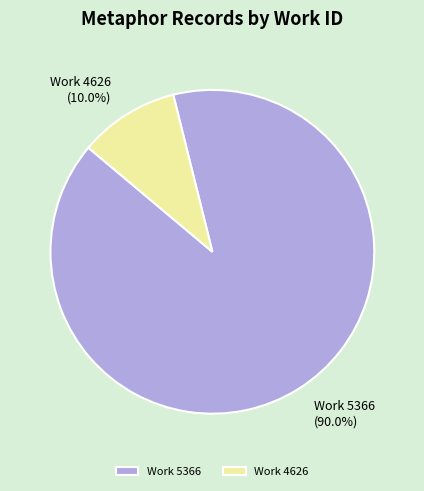

Which has a higher value, Work 5366 or Work 4626?

Work 5366